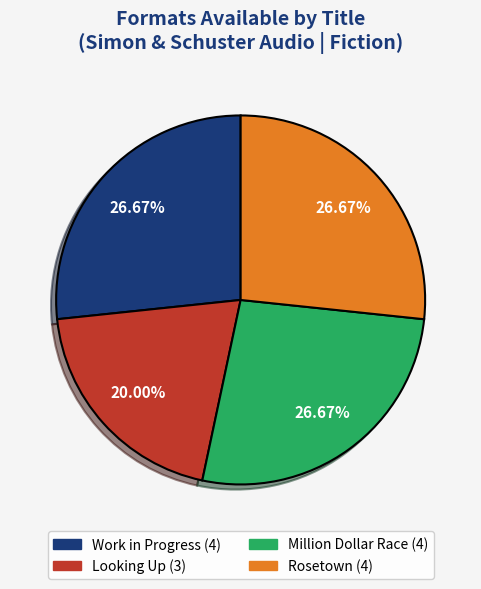

Is it true that Looking Up is 9% of the pie?

False